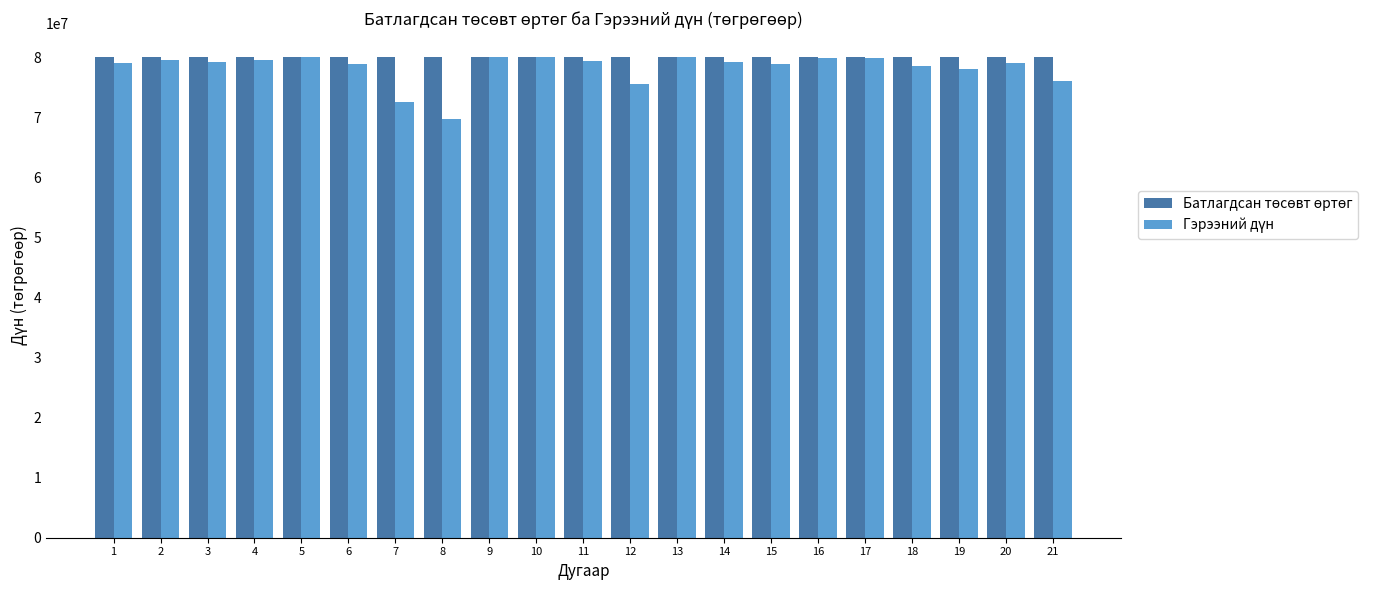

What is the total value across all series at 6?

158891698